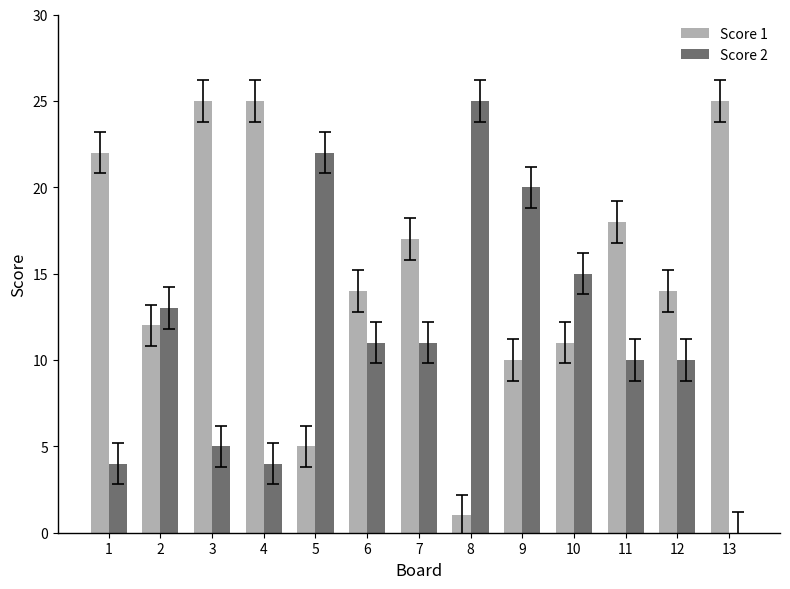

What is the maximum value shown in the chart?

25